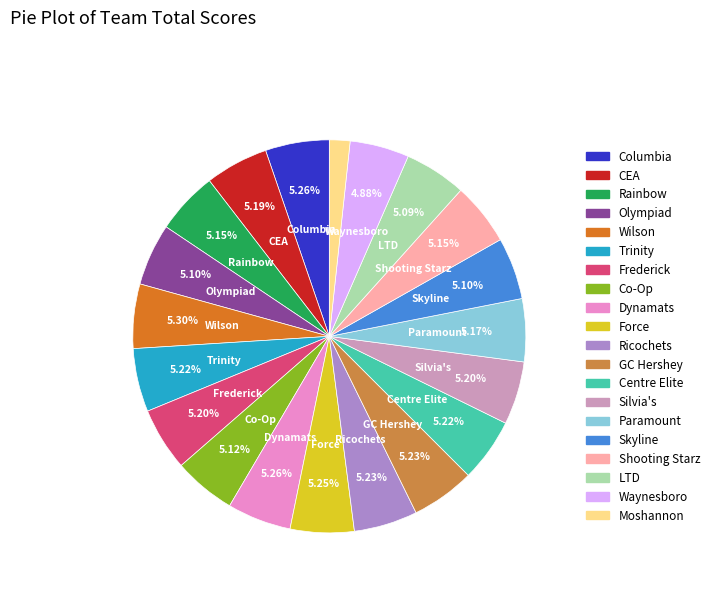

To the nearest percent, what percentage of the pie is Skyline?

5%